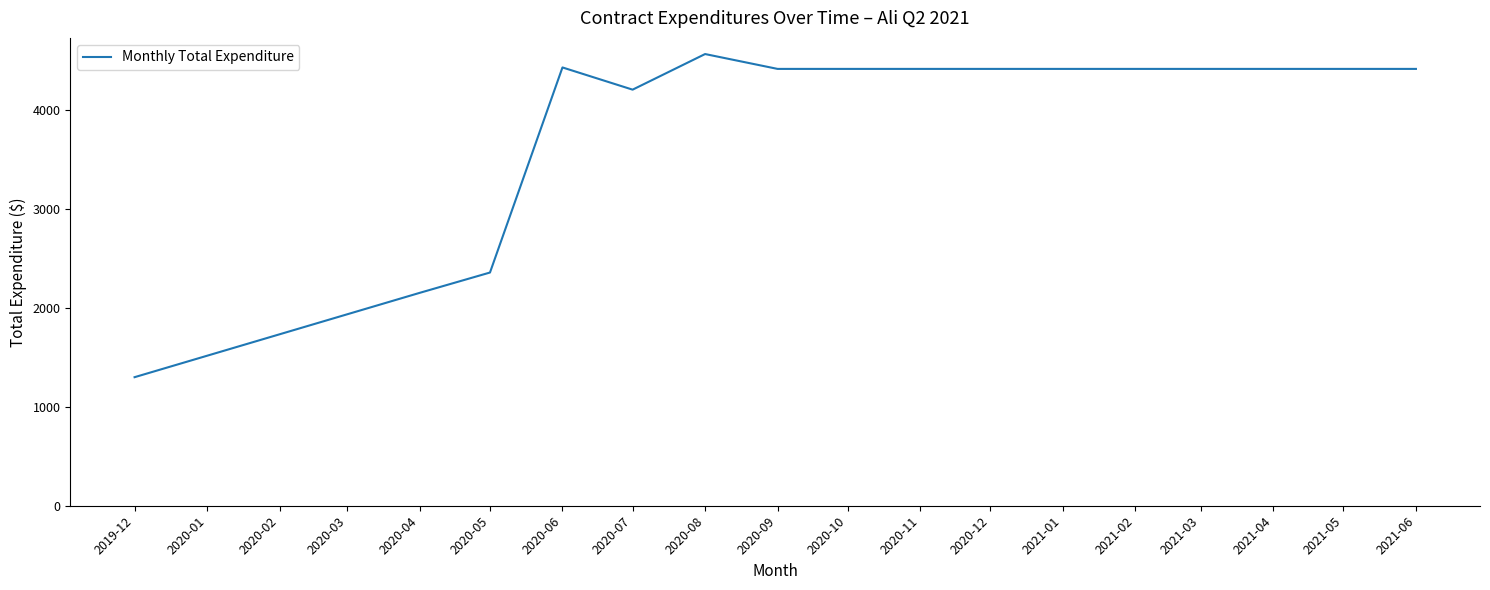

Is it true that the value at 2020-11 is 6223.8?

False